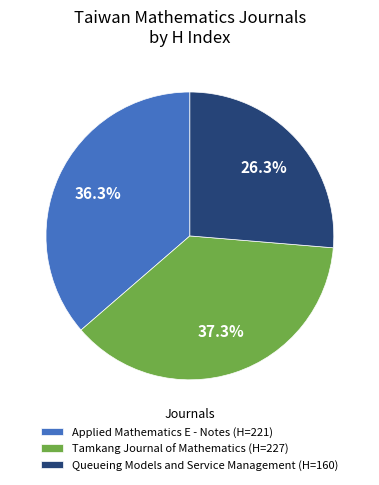

Is the sum of Queueing Models and Service Management and Applied Mathematics E - Notes greater than half?

Yes